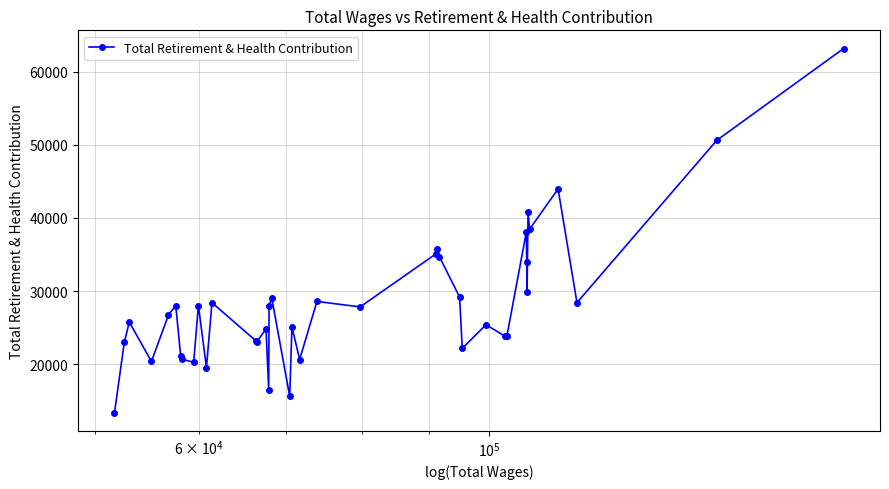

True or false: there are more than 0 points higher than both neighbors.

True